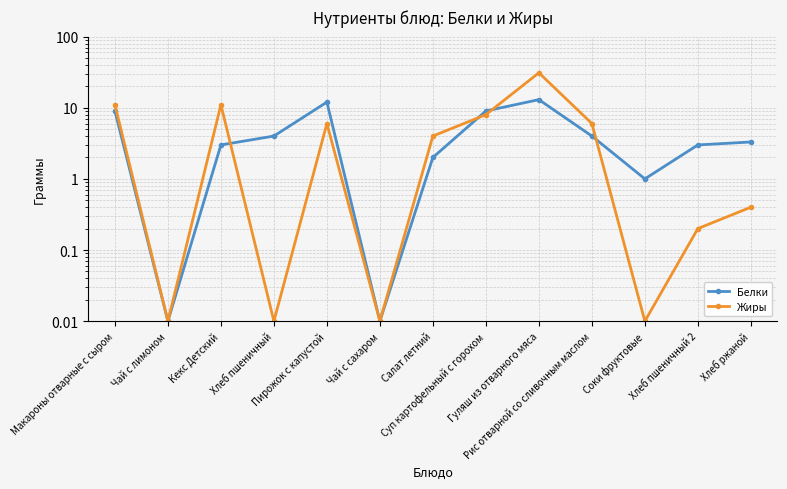

What is the label of the 13th point from the right?

Макароны отварные с сыром